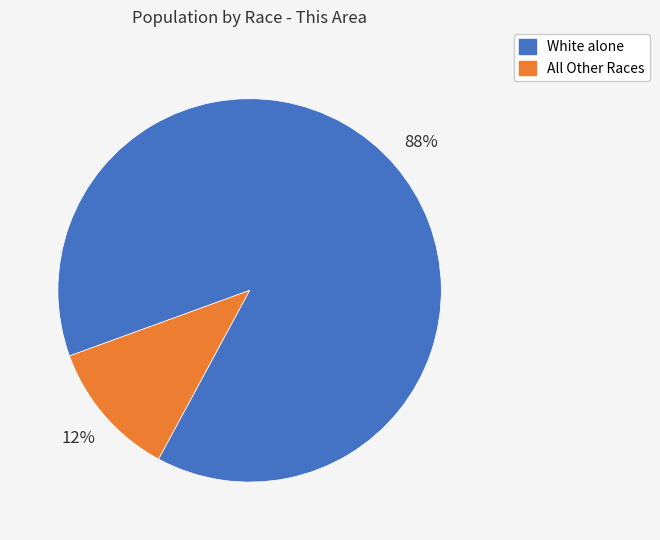

To the nearest percent, what is the average slice percentage?

50%